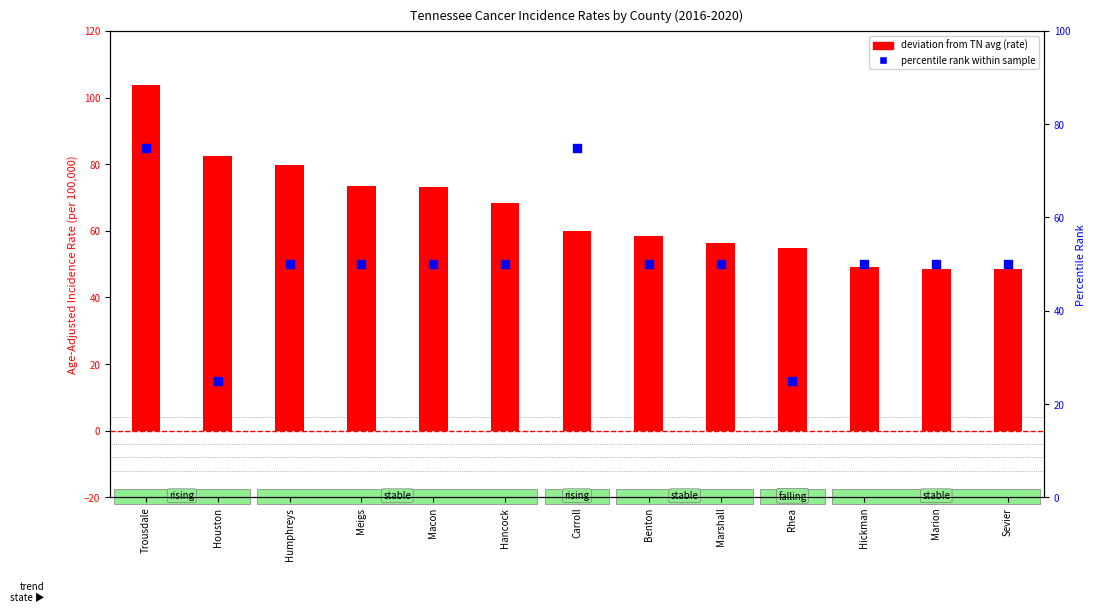

Is the value of deviation from TN avg (rate) at Marshall greater than the value of percentile rank within sample at Marion?

Yes